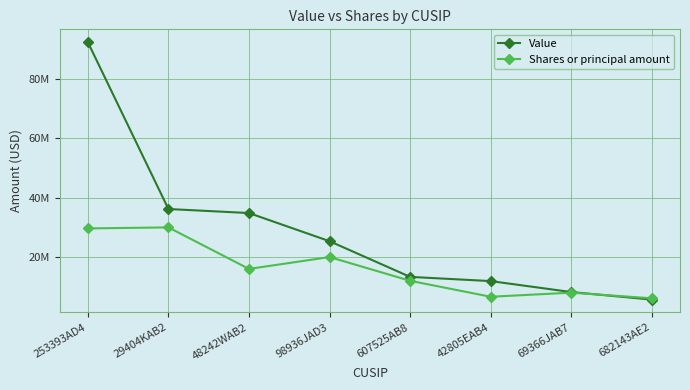

Is this an area chart (filled region under the line)?

No